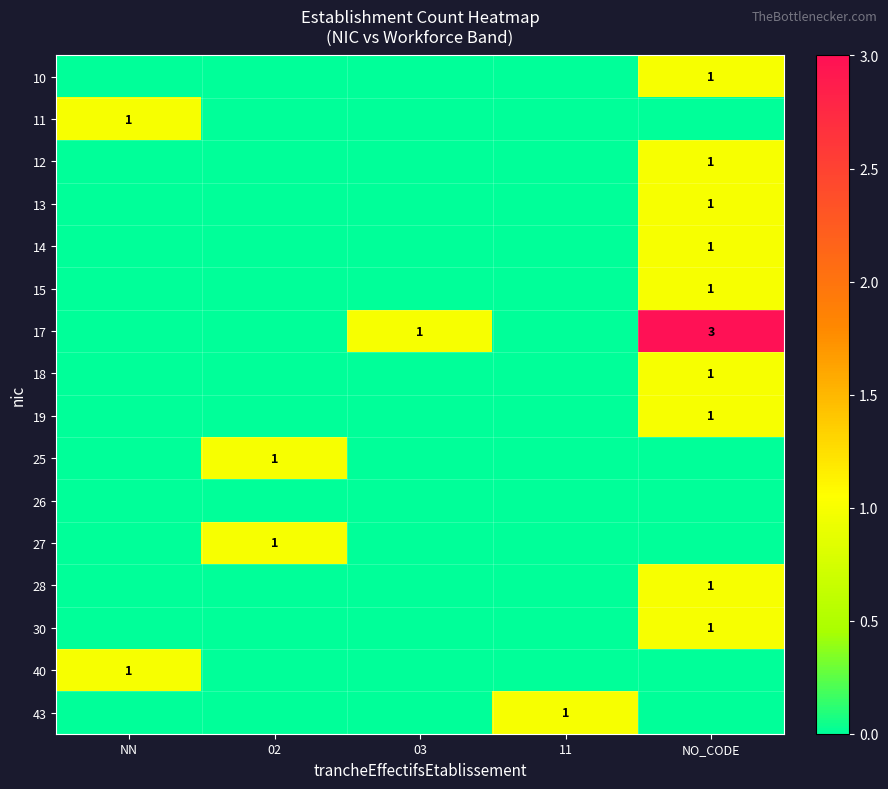

Between 02 and NN, which is larger?

02